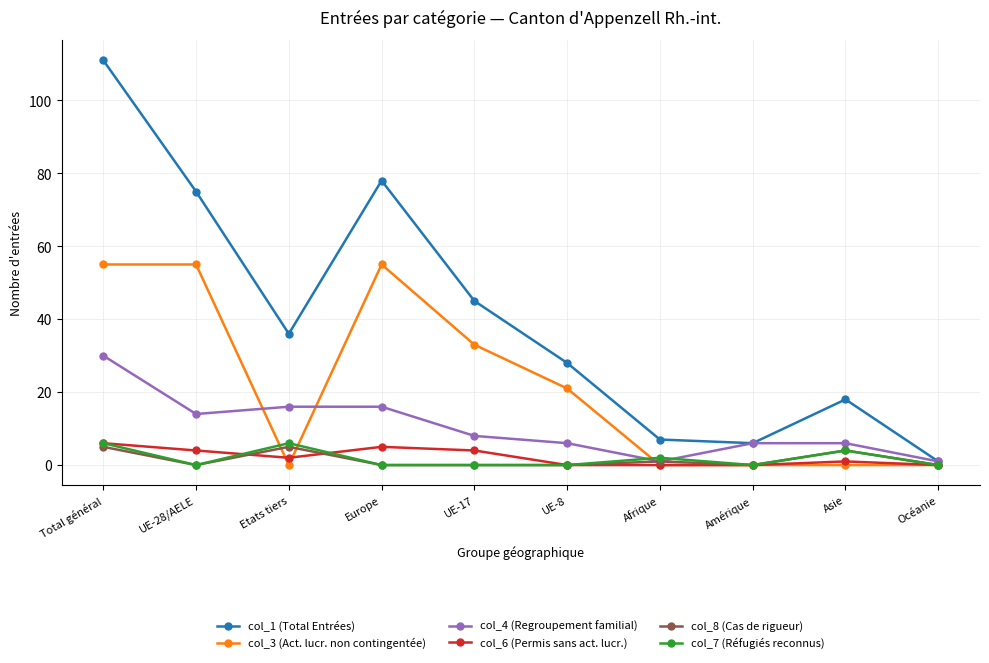

Which series has the widest spread of values?

col_1 (Total Entrées)